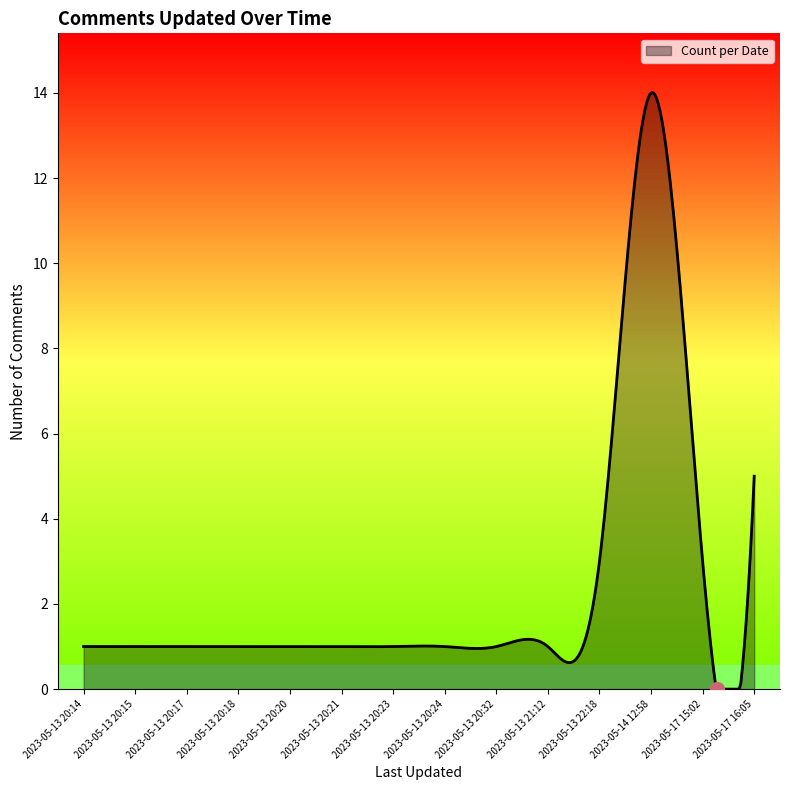

What is the smallest value displayed?

0.0